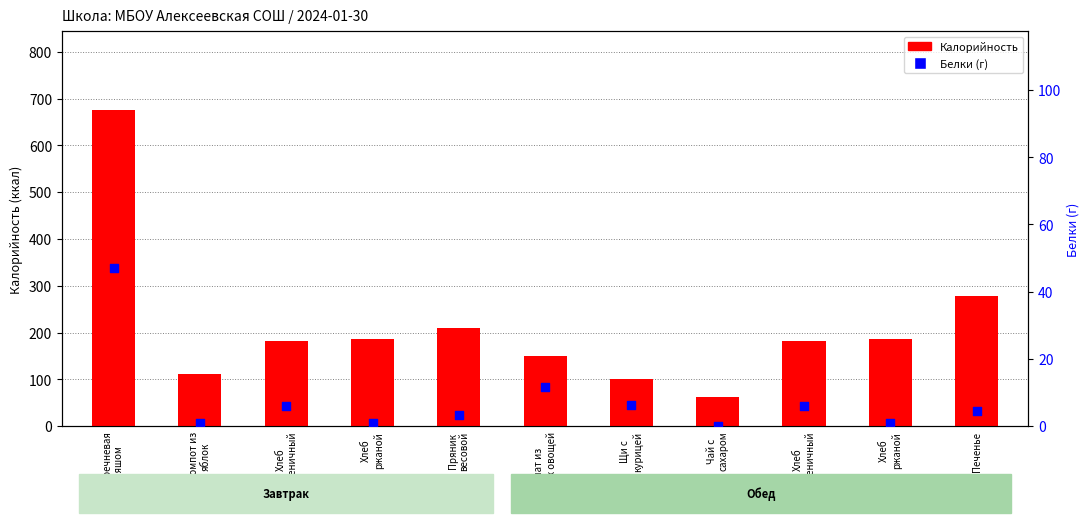

At which category is the sum across all series the highest?

Каша гречневая
с гуляшом